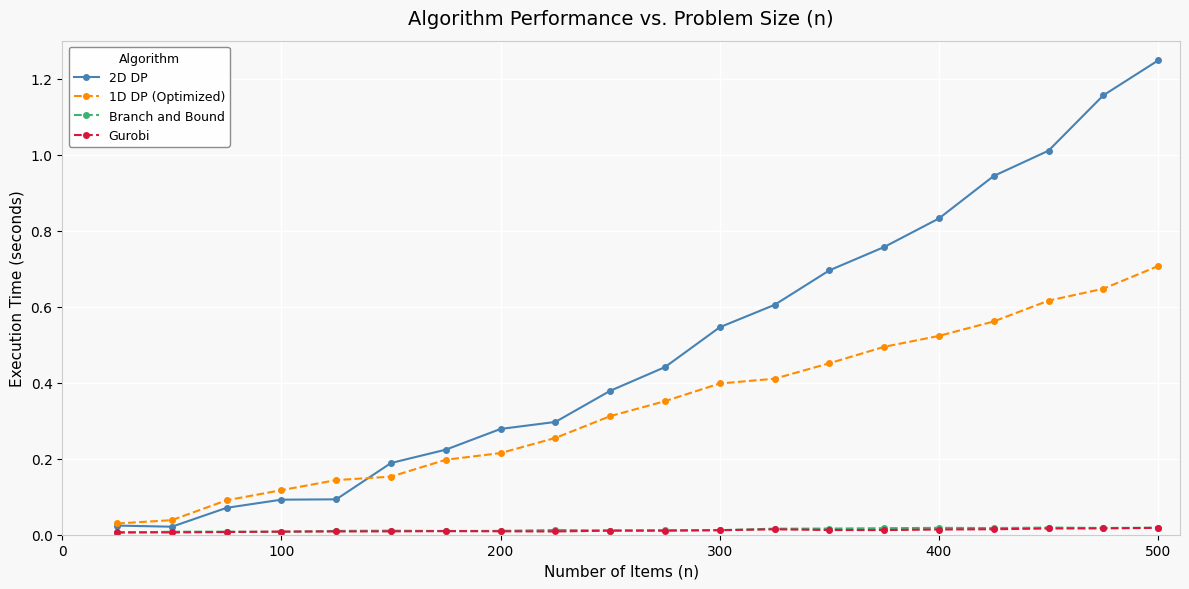

True or false: Gurobi has more than 1 interior local peaks.

True